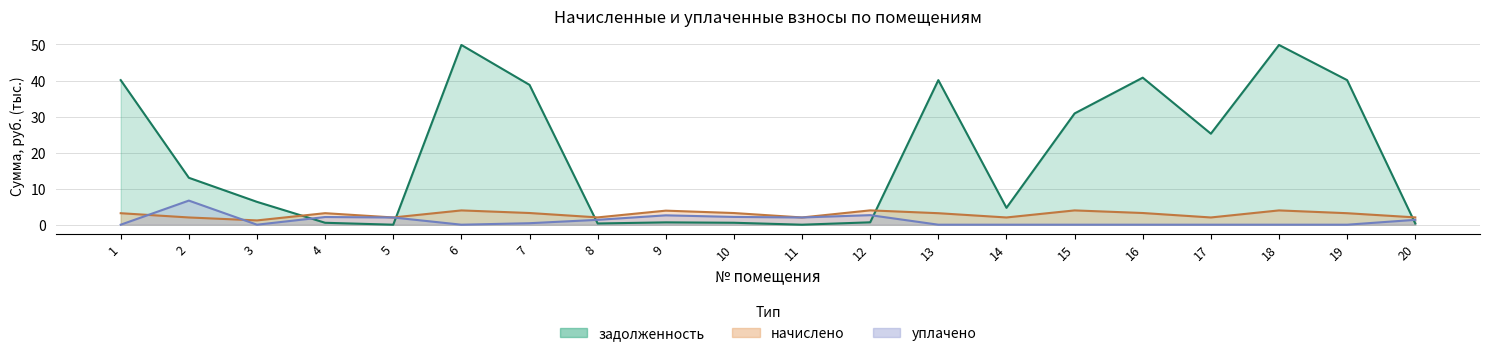

Where is задолженность nearest to the value 24?

17